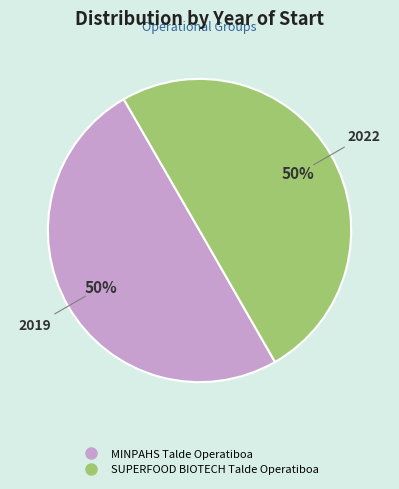

Combined, do MINPAHS Talde Operatiboa and SUPERFOOD BIOTECH Talde Operatiboa account for over 50%?

Yes